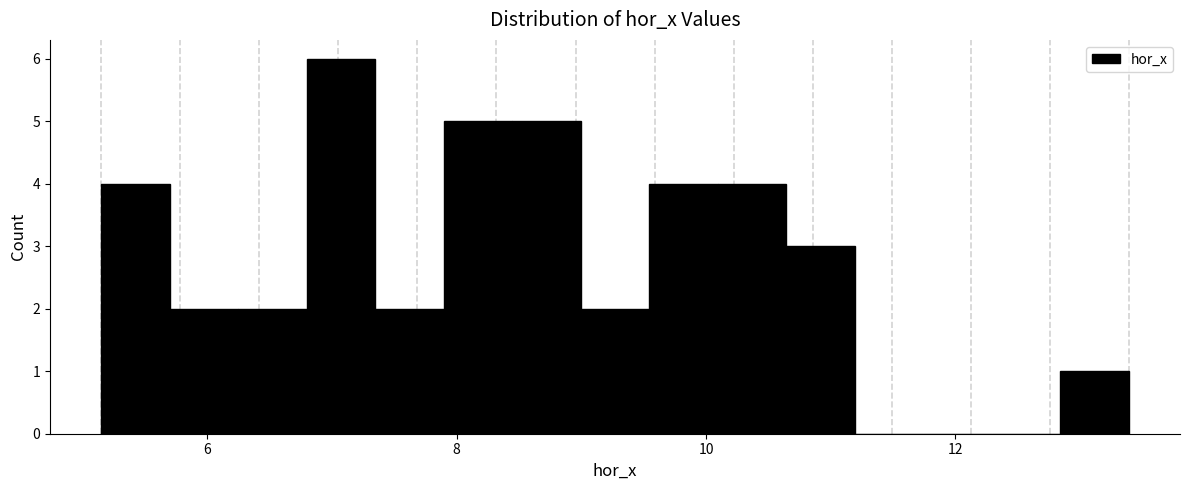

Read against the x-axis, roughly where is the centre of the tallest bar?

7.0